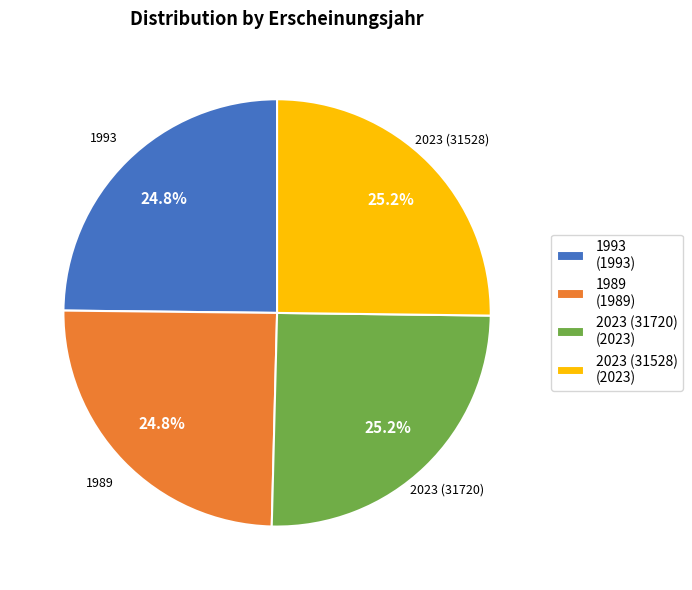

How many slices are in this pie chart?

4